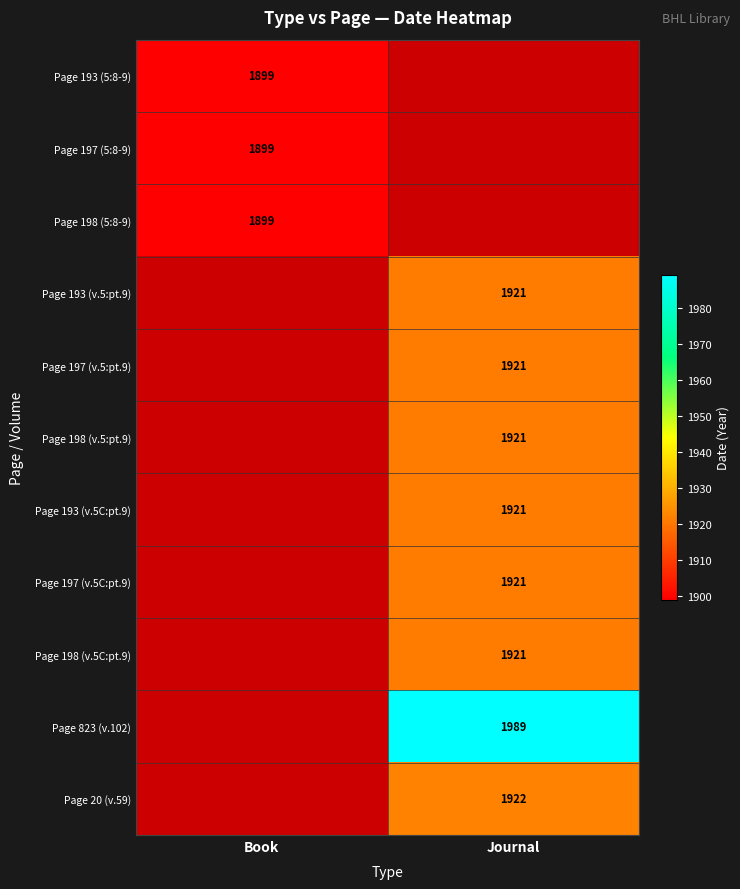

The value of Page 193 (v.5C:pt.9) at Journal is 2658. True or false?

False